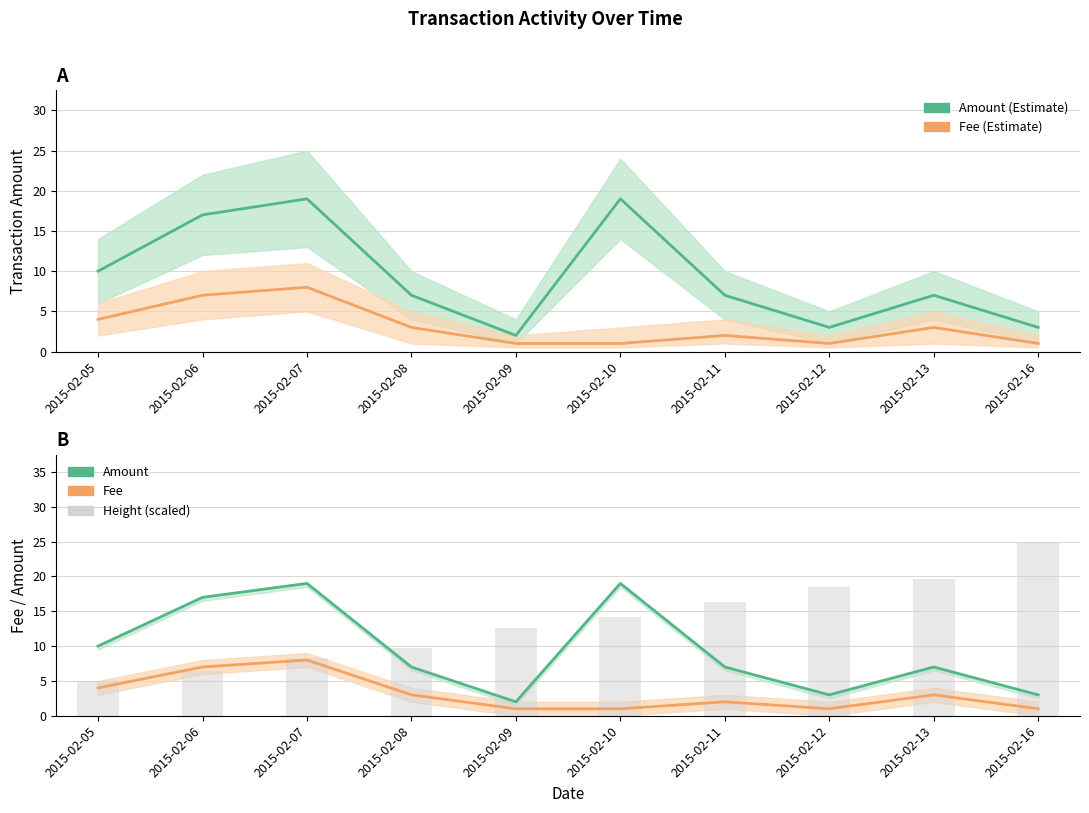

Where does the Fee series first go above 3?

2015-02-05